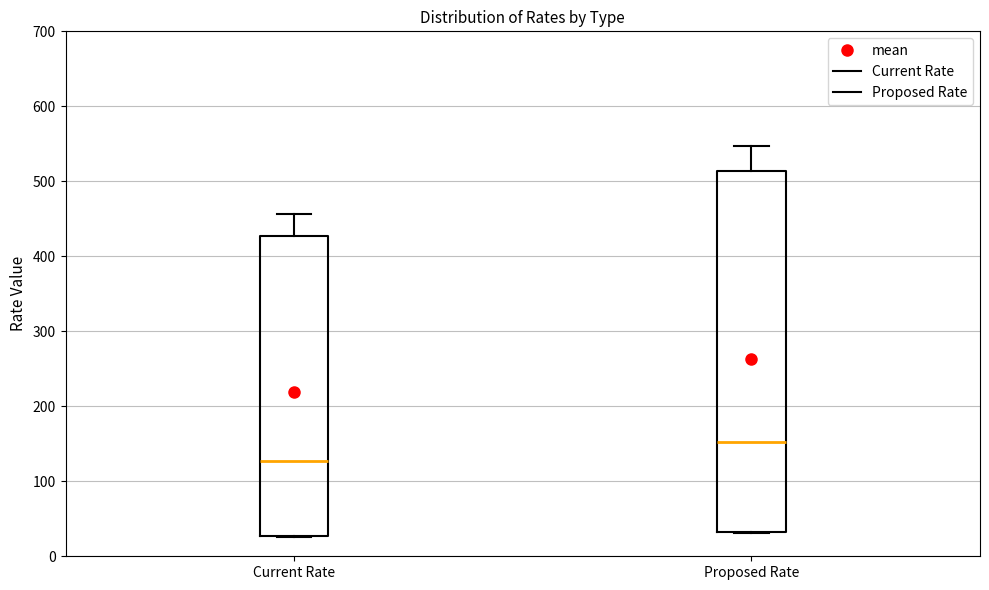

Where does the median line of the box for Proposed Rate sit on the y-axis? The values are not printed on the chart, so give them approximately, as read against the axis.

150